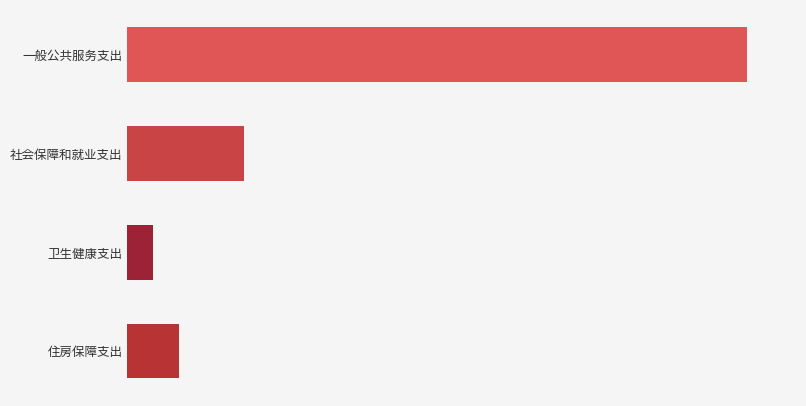

Rank the categories by value from highest to lowest.

一般公共服务支出, 社会保障和就业支出, 住房保障支出, 卫生健康支出